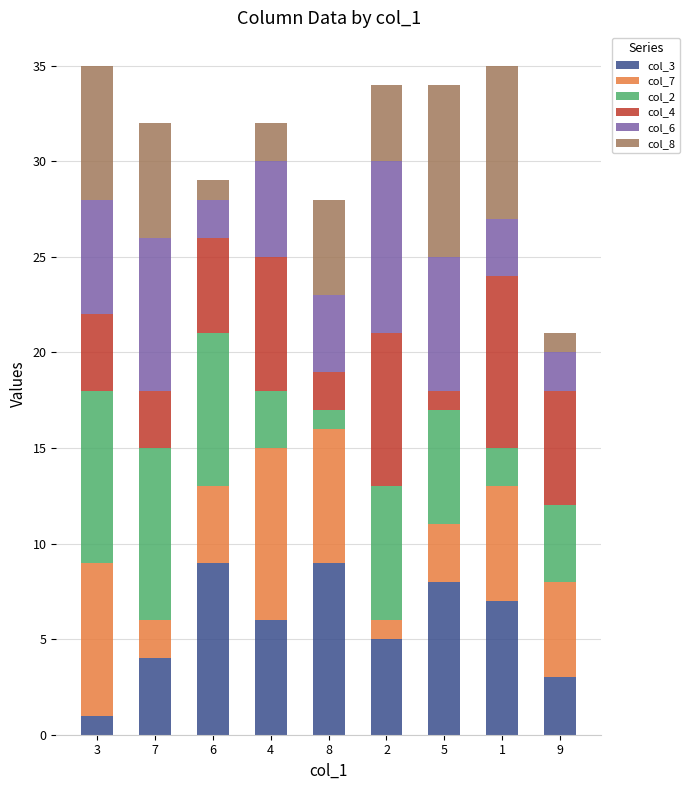

The value of col_3 at 4 is 6. True or false?

True